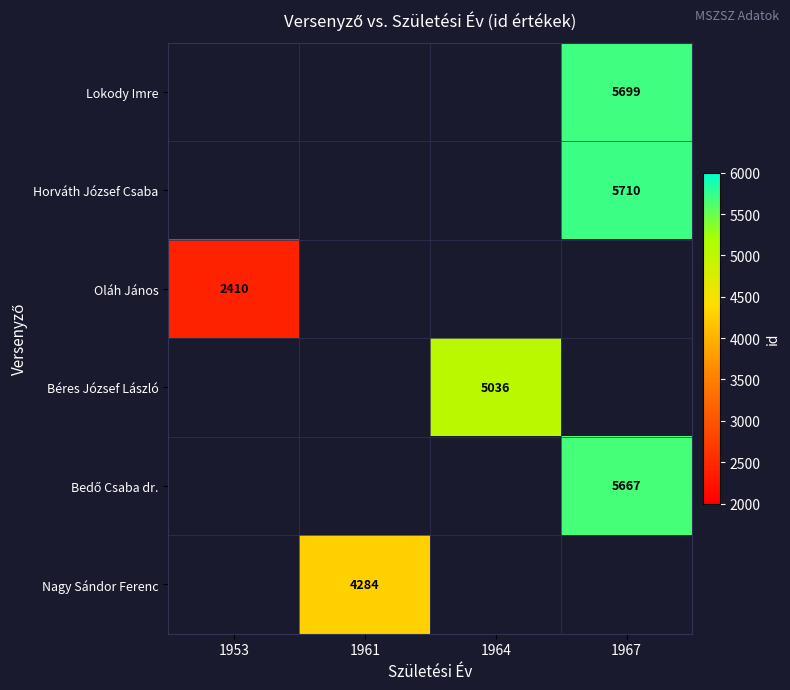

The value of Lokody Imre at 1967 is 9291. True or false?

False